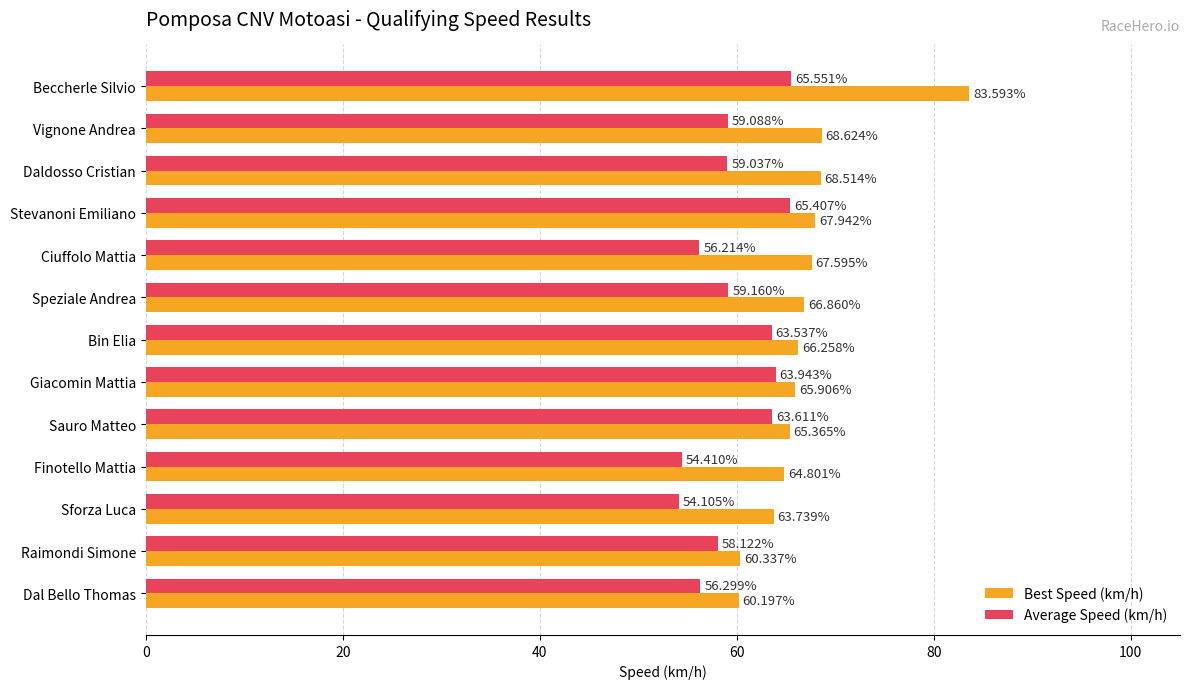

At how many categories does at least one series exceed 66?

7